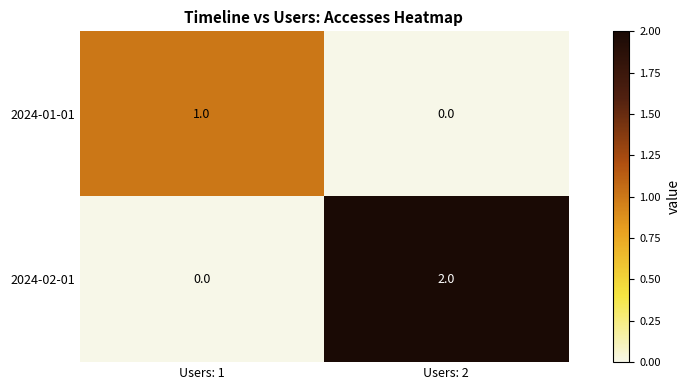

The 2024-01-01 series shows 1 at Users: 1. True or false?

True